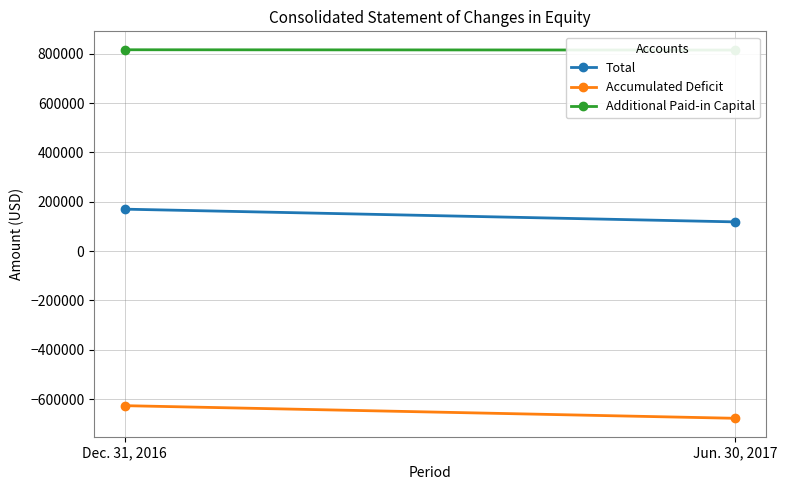

What is the minimum value shown in the chart?

-678098